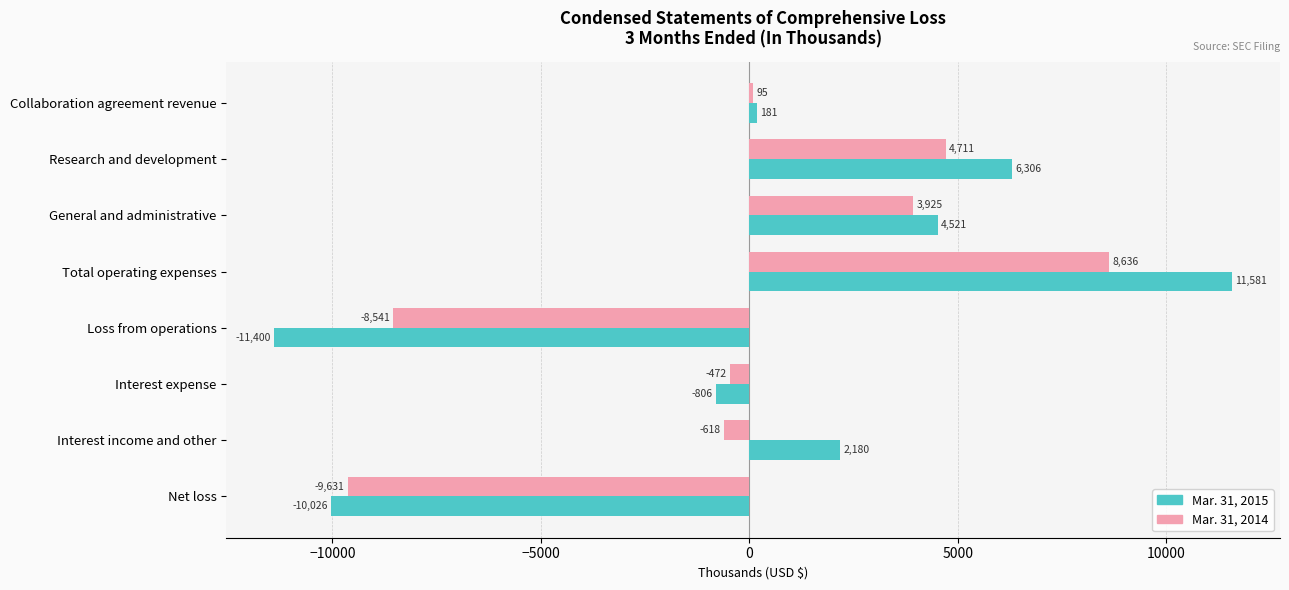

What is the difference between the maximum and minimum values in the Mar. 31, 2015 series?

22981